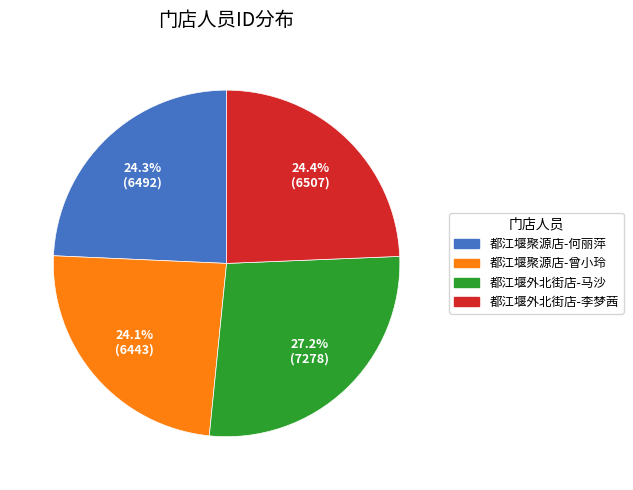

What percentage is NOT represented by 都江堰聚源店-何丽萍?

75.7%